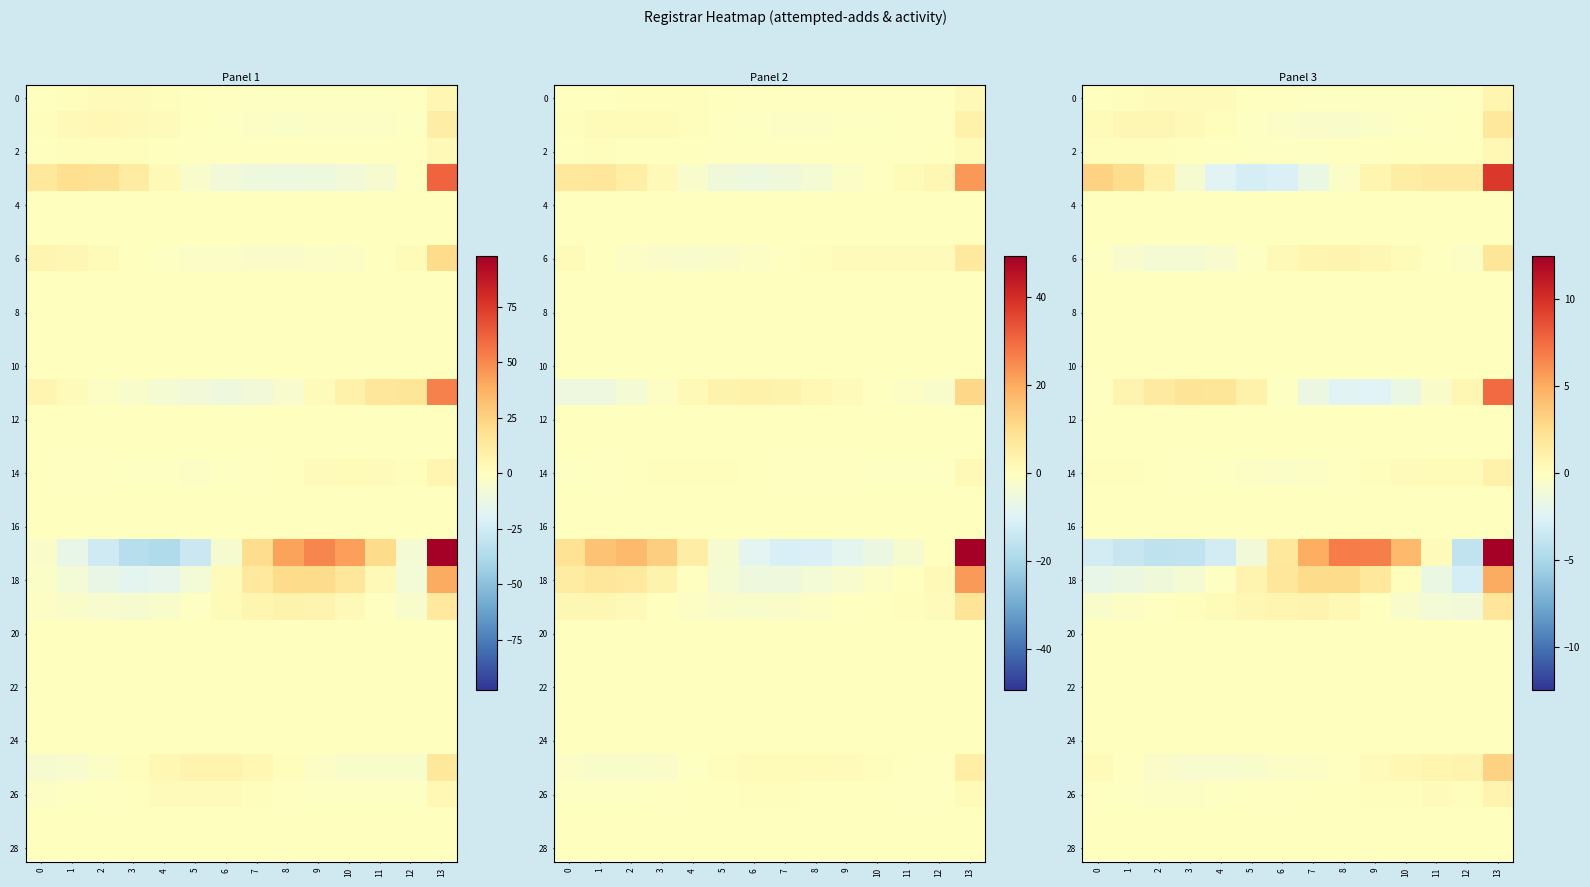

Rank the categories by 16 value from lowest to highest.

0, 1, 2, 3, 4, 5, 6, 7, 8, 9, 10, 11, 12, 13